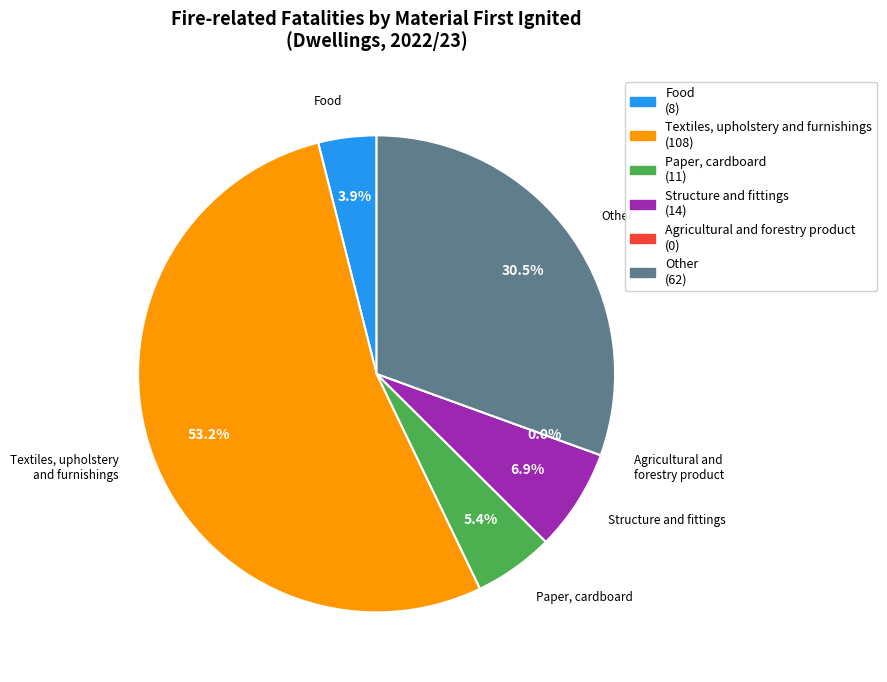

Count the number of slices in the pie.

6